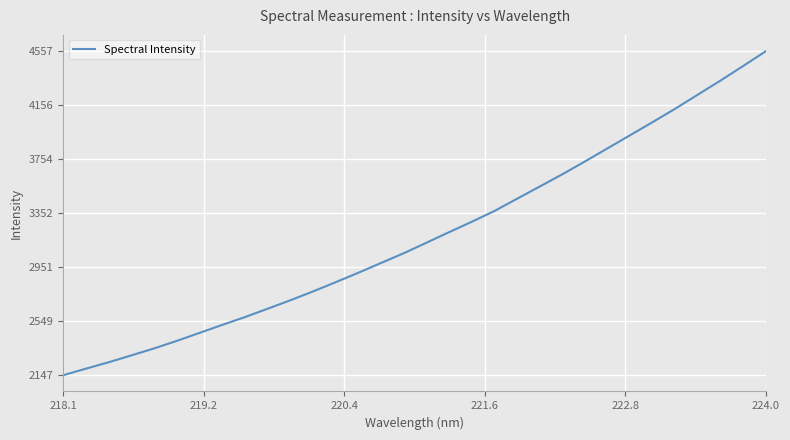

What is the greatest value displayed?

4557.8